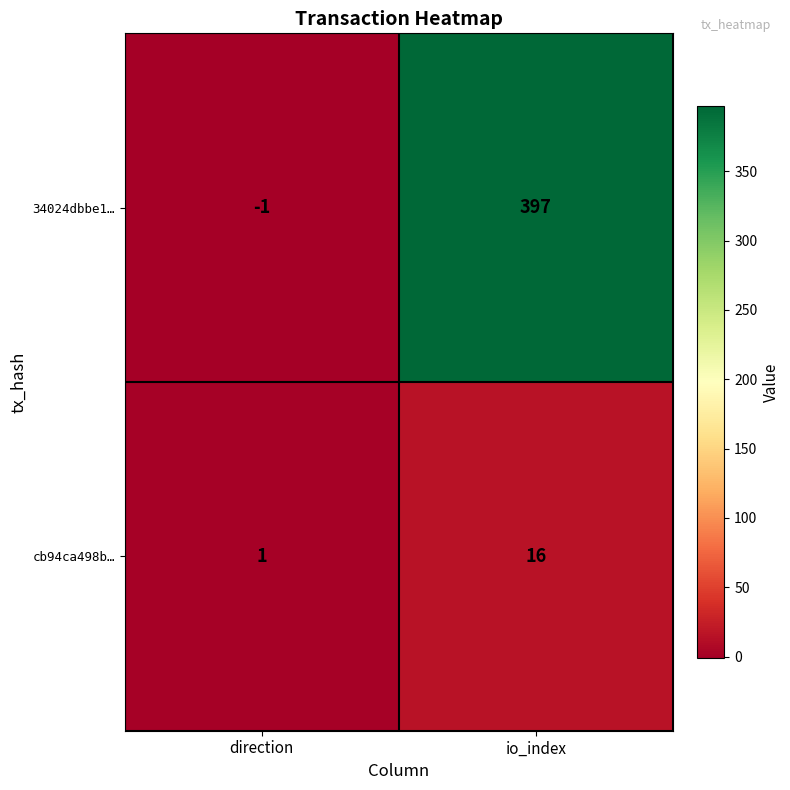

What is the sum of all 34024dbbe1… values?

396